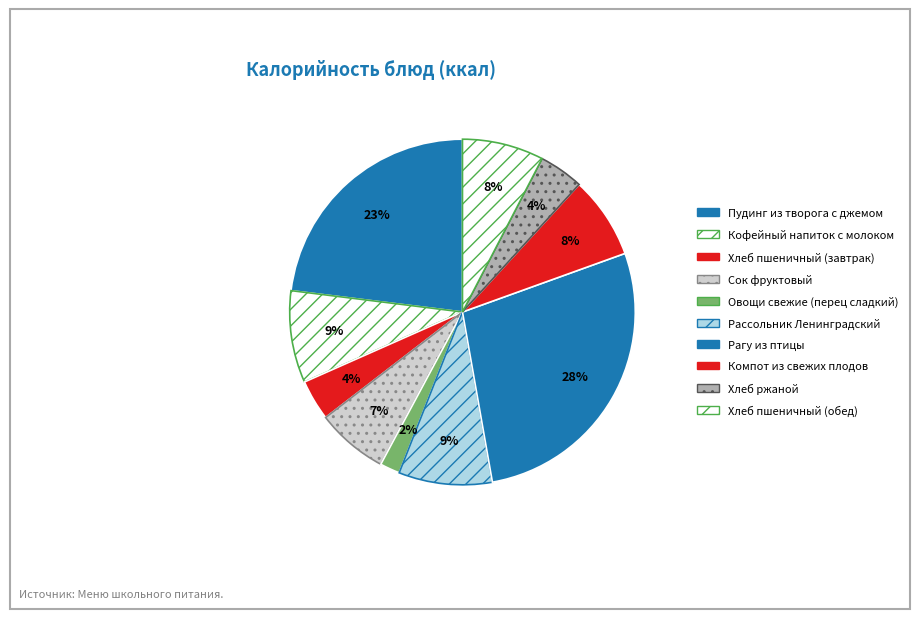

Count the number of slices in the pie.

10